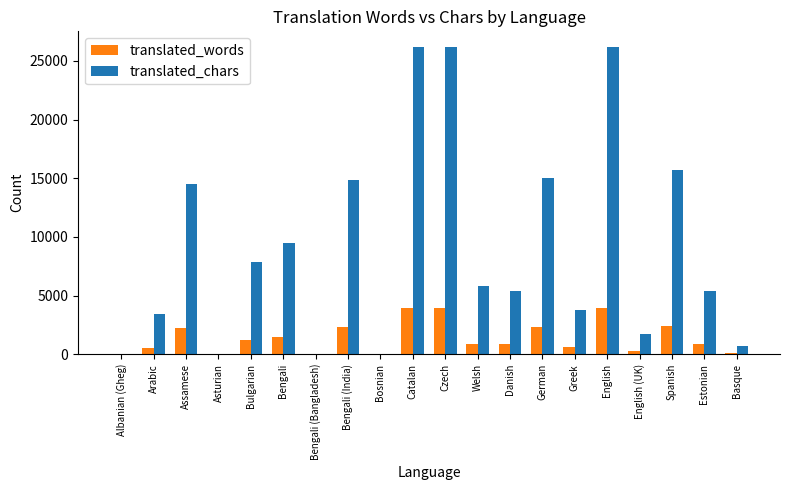

The value of translated_words at Bosnian is 0. True or false?

True